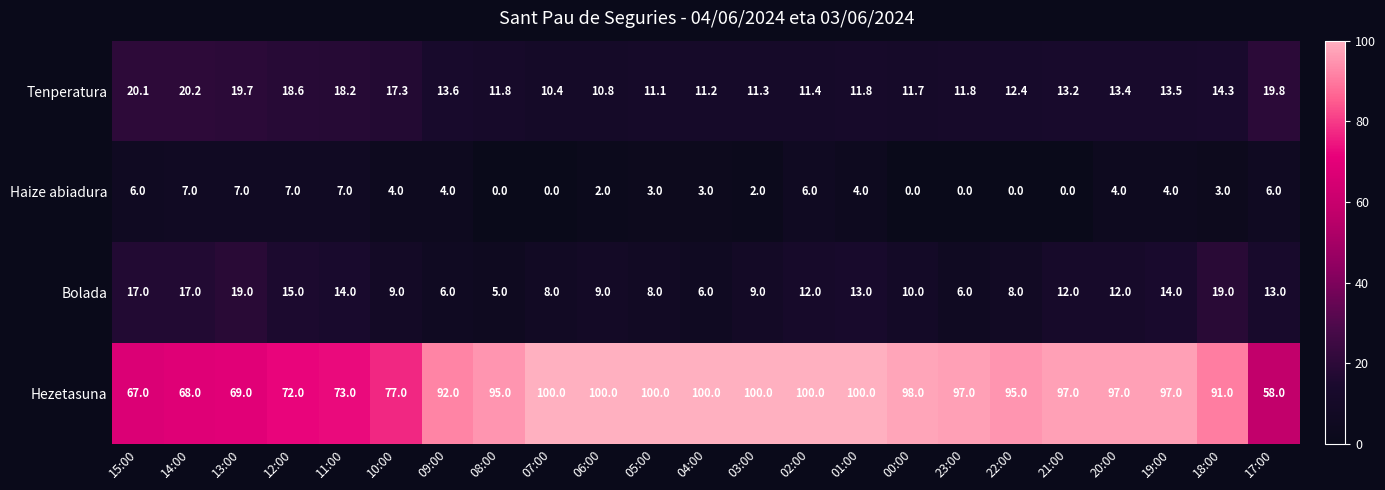

What is the approximate value of Haize abiadura at 09:00?

4.0